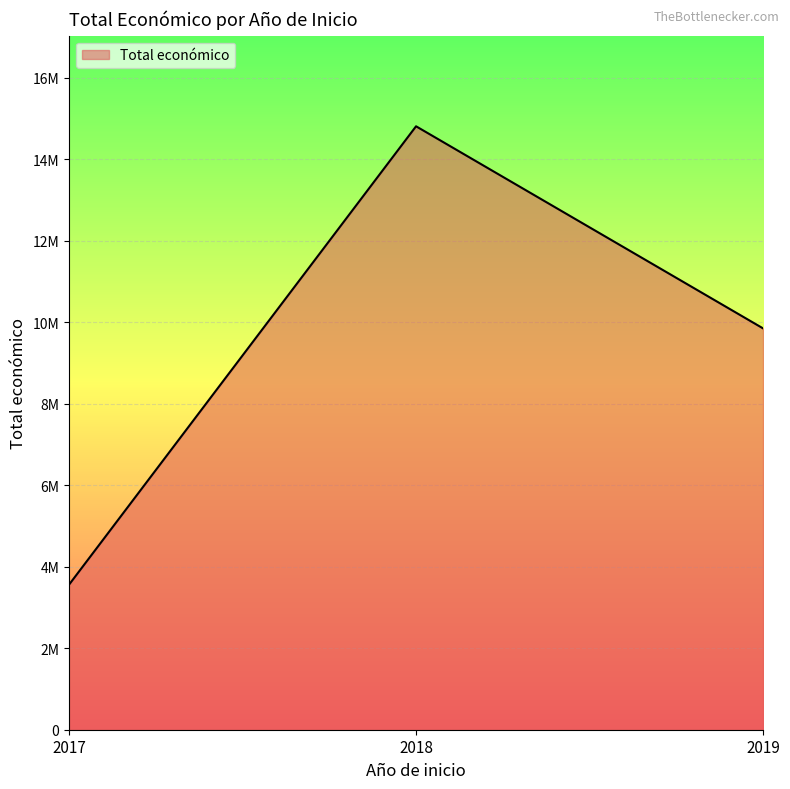

Does the chart have visible grid lines?

Yes